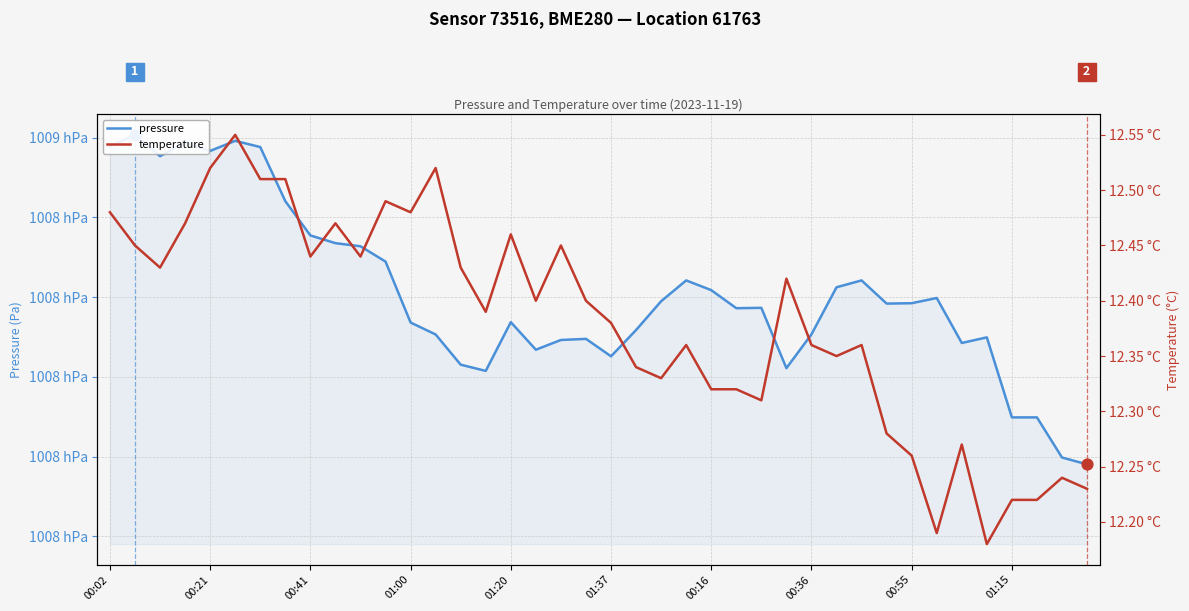

Which series reaches the minimum Y coordinate?

temperature